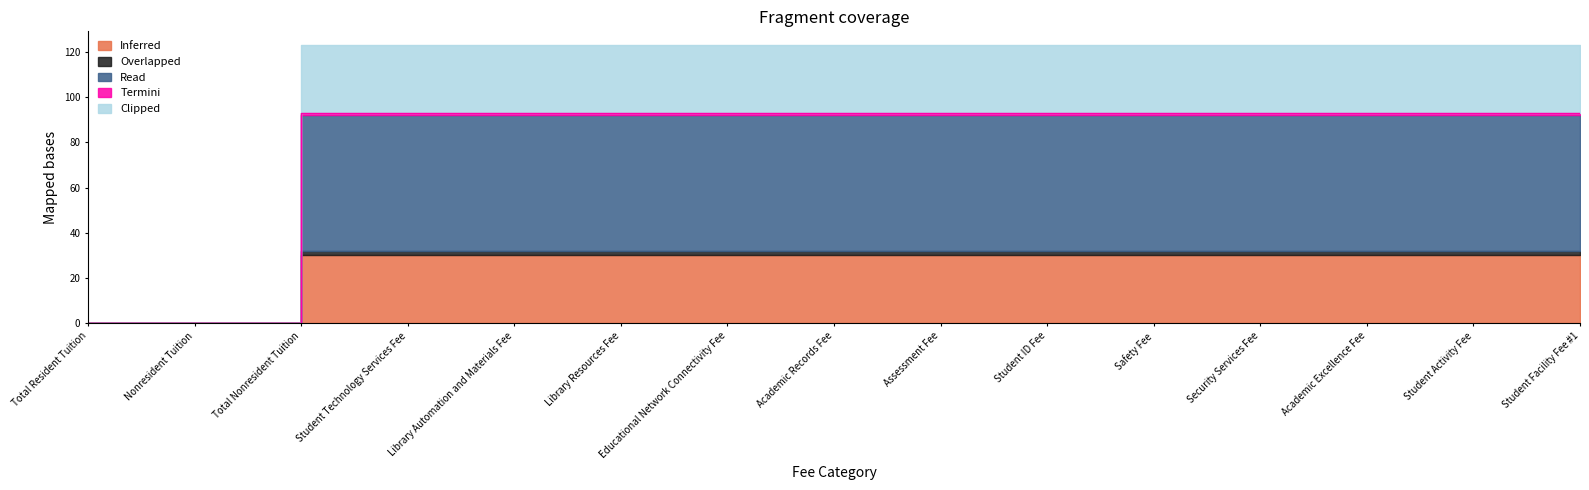

True or false: Read and Clipped cross at least once.

False